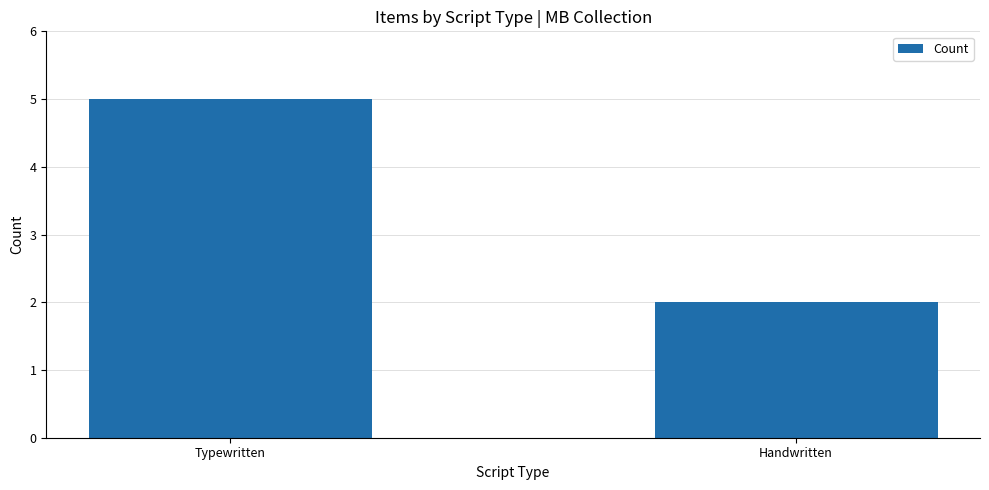

Which category has the lowest value across all series?

Handwritten